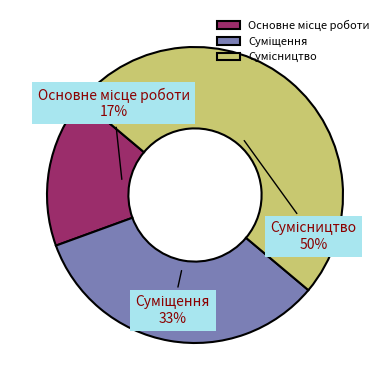

To the nearest percent, what is the difference between the largest and smallest slice percentages?

33%